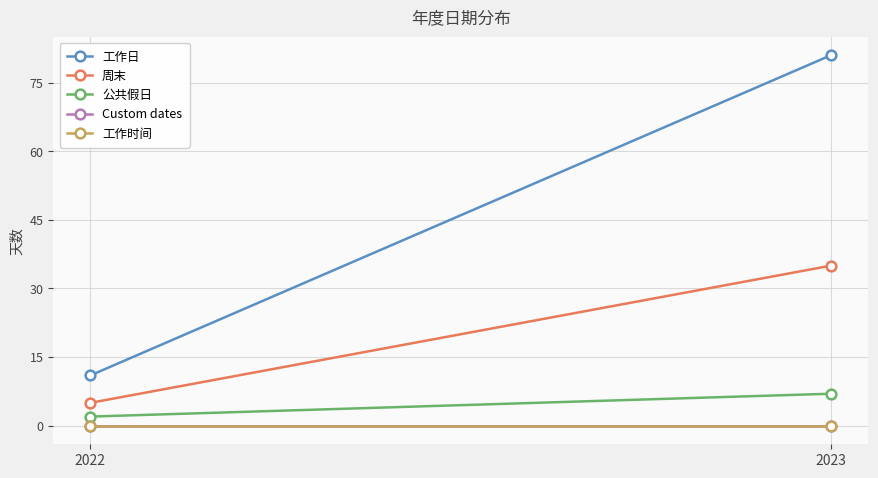

At how many categories does at least one series exceed 20?

1